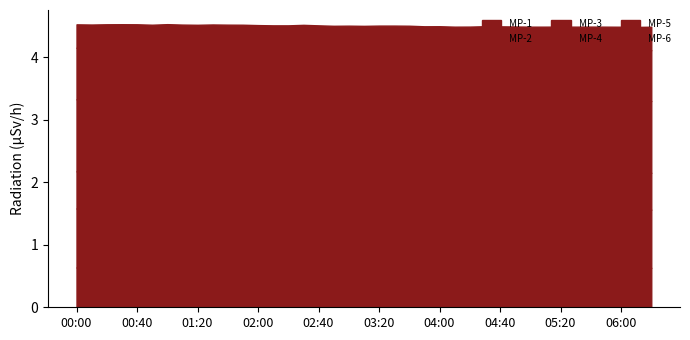

Reading right to left, list all the values displayed in this chart.

MP-1: 06:20=0.6	06:10=0.6	06:00=0.6	05:50=0.6	05:40=0.6	05:30=0.6	05:20=0.6	05:10=0.6	05:00=0.6	04:50=0.6	04:40=0.6	04:30=0.6	04:20=0.6	04:10=0.6	04:00=0.6	03:50=0.6	03:40=0.6	03:30=0.6	03:20=0.6	03:10=0.6	03:00=0.6	02:50=0.6	02:40=0.6	02:30=0.6	02:20=0.6	02:10=0.6	02:00=0.6	01:50=0.6	01:40=0.6	01:30=0.6	01:20=0.6	01:10=0.6	01:00=0.6	00:50=0.6	00:40=0.6	00:30=0.6	00:20=0.6	00:10=0.6	00:00=0.6
MP-2: 06:20=0.9	06:10=0.9	06:00=0.9	05:50=0.9	05:40=0.9	05:30=0.9	05:20=0.9	05:10=0.9	05:00=0.9	04:50=0.9	04:40=0.9	04:30=0.9	04:20=0.9	04:10=0.9	04:00=0.9	03:50=0.9	03:40=0.9	03:30=0.9	03:20=0.9	03:10=0.9	03:00=0.9	02:50=0.9	02:40=0.9	02:30=0.9	02:20=0.9	02:10=0.9	02:00=0.9	01:50=0.9	01:40=0.9	01:30=0.9	01:20=0.9	01:10=0.9	01:00=0.9	00:50=0.9	00:40=0.9	00:30=0.9	00:20=0.9	00:10=0.9	00:00=0.9
MP-3: 06:20=0.6	06:10=0.6	06:00=0.6	05:50=0.6	05:40=0.6	05:30=0.6	05:20=0.6	05:10=0.6	05:00=0.6	04:50=0.6	04:40=0.6	04:30=0.6	04:20=0.6	04:10=0.6	04:00=0.6	03:50=0.6	03:40=0.6	03:30=0.6	03:20=0.6	03:10=0.6	03:00=0.6	02:50=0.6	02:40=0.6	02:30=0.6	02:20=0.6	02:10=0.6	02:00=0.6	01:50=0.6	01:40=0.6	01:30=0.6	01:20=0.6	01:10=0.6	01:00=0.6	00:50=0.6	00:40=0.6	00:30=0.6	00:20=0.6	00:10=0.6	00:00=0.6
MP-4: 06:20=1.1	06:10=1.1	06:00=1.1	05:50=1.1	05:40=1.1	05:30=1.1	05:20=1.1	05:10=1.1	05:00=1.1	04:50=1.1	04:40=1.1	04:30=1.1	04:20=1.1	04:10=1.1	04:00=1.1	03:50=1.1	03:40=1.1	03:30=1.1	03:20=1.1	03:10=1.1	03:00=1.1	02:50=1.1	02:40=1.1	02:30=1.2	02:20=1.1	02:10=1.1	02:00=1.1	01:50=1.1	01:40=1.1	01:30=1.1	01:20=1.1	01:10=1.1	01:00=1.2	00:50=1.1	00:40=1.1	00:30=1.1	00:20=1.1	00:10=1.1	00:00=1.2
MP-5: 06:20=0.8	06:10=0.8	06:00=0.8	05:50=0.8	05:40=0.8	05:30=0.8	05:20=0.8	05:10=0.8	05:00=0.8	04:50=0.8	04:40=0.8	04:30=0.8	04:20=0.8	04:10=0.8	04:00=0.8	03:50=0.8	03:40=0.8	03:30=0.8	03:20=0.8	03:10=0.8	03:00=0.8	02:50=0.8	02:40=0.8	02:30=0.8	02:20=0.8	02:10=0.8	02:00=0.8	01:50=0.8	01:40=0.8	01:30=0.8	01:20=0.8	01:10=0.8	01:00=0.8	00:50=0.8	00:40=0.8	00:30=0.8	00:20=0.8	00:10=0.8	00:00=0.8
MP-6: 06:20=0.4	06:10=0.4	06:00=0.4	05:50=0.4	05:40=0.4	05:30=0.4	05:20=0.4	05:10=0.4	05:00=0.4	04:50=0.4	04:40=0.4	04:30=0.4	04:20=0.4	04:10=0.4	04:00=0.4	03:50=0.4	03:40=0.4	03:30=0.4	03:20=0.4	03:10=0.4	03:00=0.4	02:50=0.4	02:40=0.4	02:30=0.4	02:20=0.4	02:10=0.4	02:00=0.4	01:50=0.4	01:40=0.4	01:30=0.4	01:20=0.4	01:10=0.4	01:00=0.4	00:50=0.4	00:40=0.4	00:30=0.4	00:20=0.4	00:10=0.4	00:00=0.4